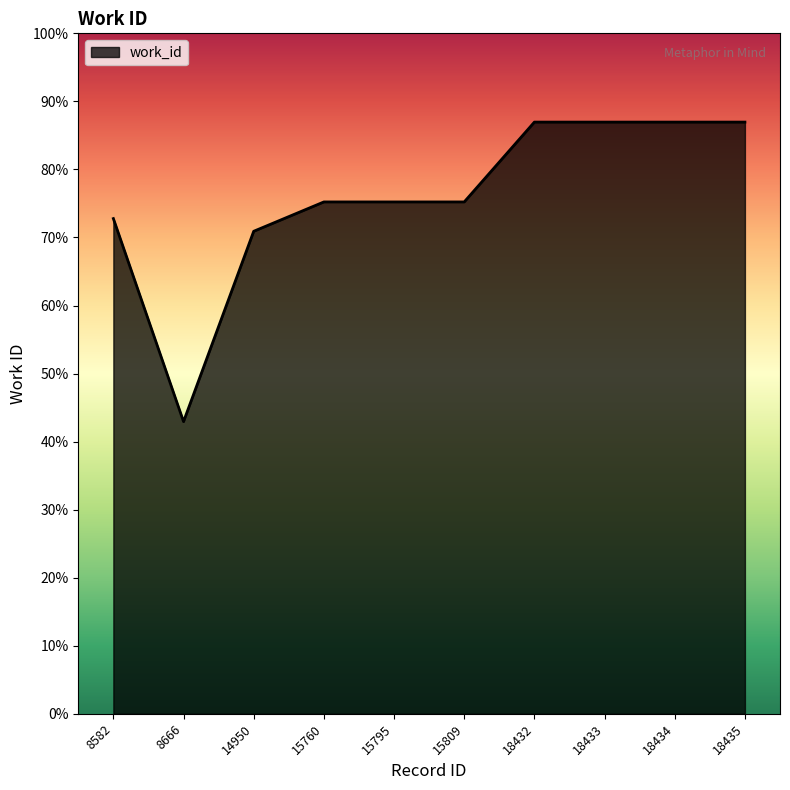

List the labels in order of value, largest first.

18432, 18433, 18434, 18435, 15760, 15795, 15809, 8582, 14950, 8666